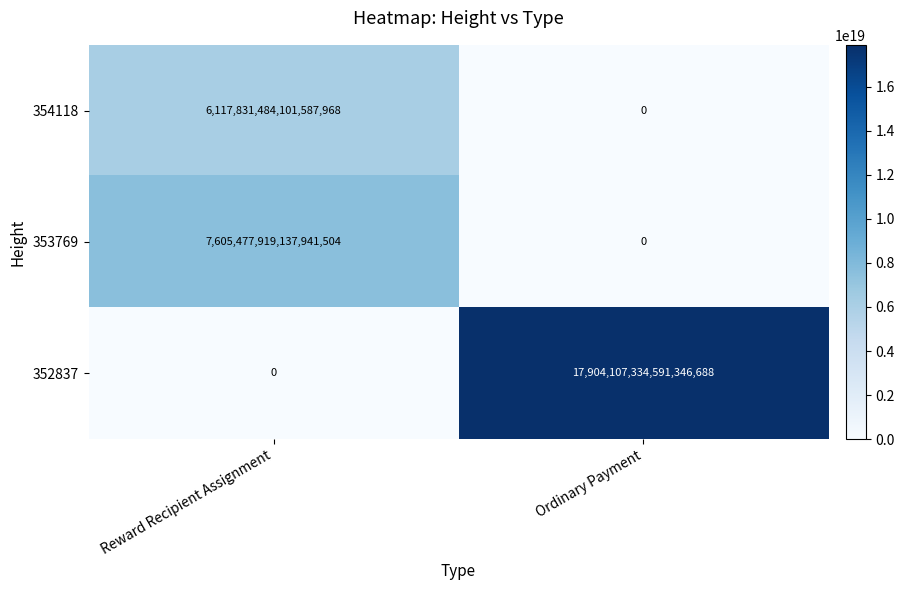

Rank the series at Reward Recipient Assignment from lowest to highest value.

352837, 354118, 353769